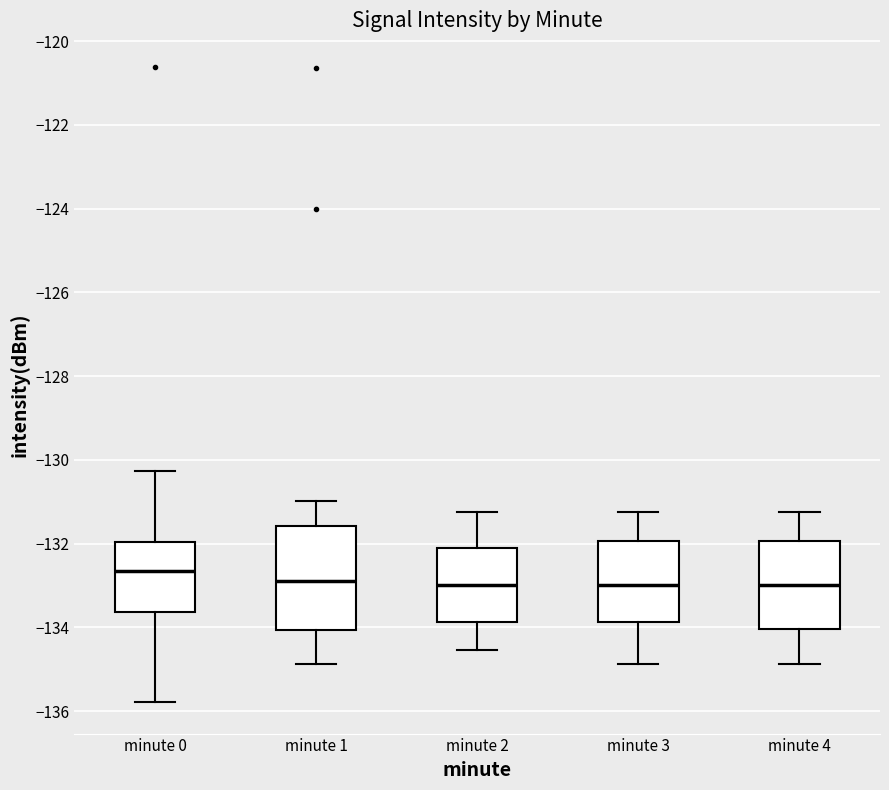

Reading left to right, read every box against the y-axis: the position of its median line, the range the box covers, and the ends of its whiskers. The values are not printed on the chart, so give them approximately, as read against the axis.

minute 0: median -132.6, box -133.6 to -132.0, whiskers -135.8 to -130.2
minute 1: median -132.8, box -134.0 to -131.6, whiskers -134.8 to -131.0
minute 2: median -133.0, box -133.8 to -132.0, whiskers -134.6 to -131.2
minute 3: median -133.0, box -133.8 to -132.0, whiskers -134.8 to -131.2
minute 4: median -133.0, box -134.0 to -132.0, whiskers -134.8 to -131.2